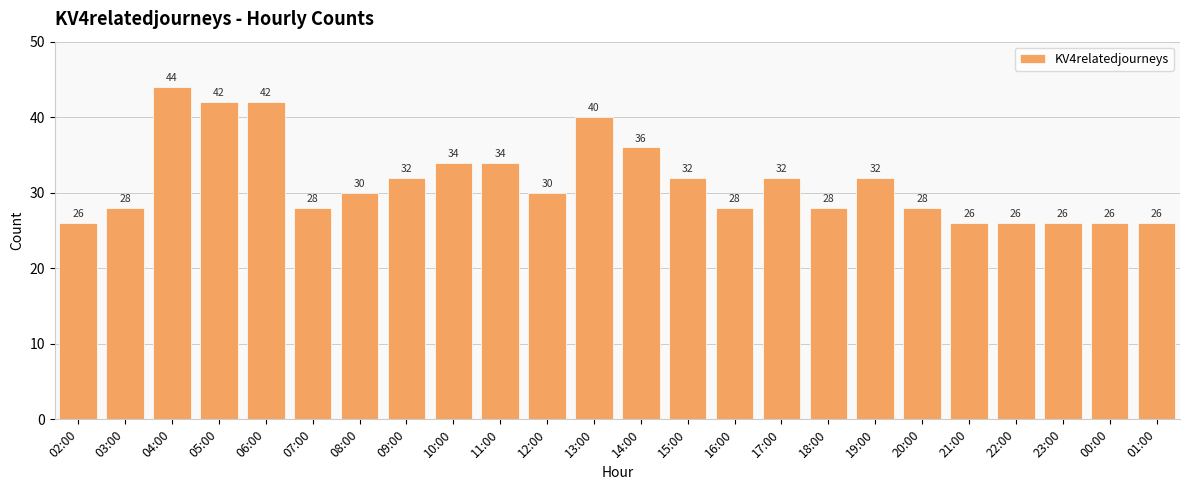

What position from the right is 02:00?

24